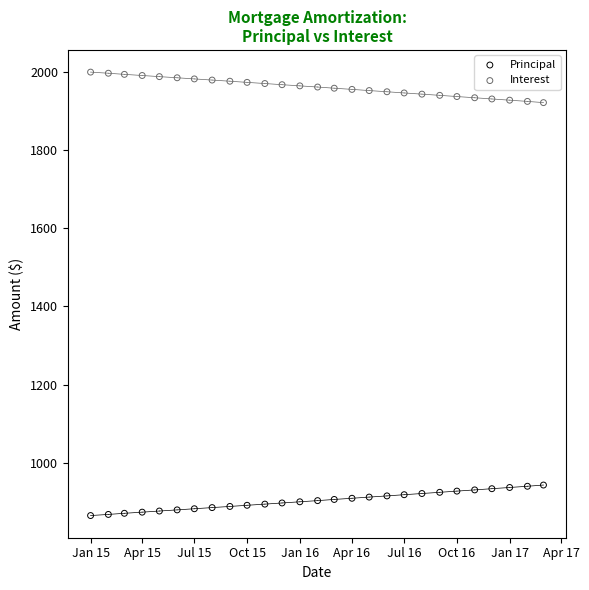

Which series reaches the maximum Y coordinate?

Interest